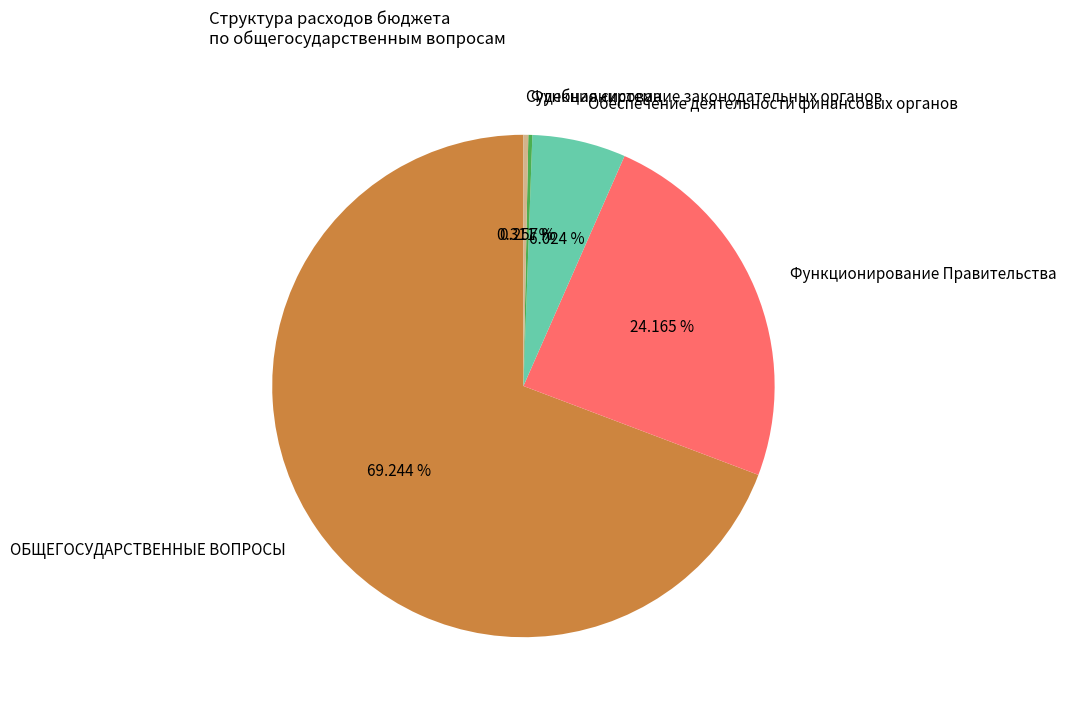

What is the majority slice?

ОБЩЕГОСУДАРСТВЕННЫЕ ВОПРОСЫ